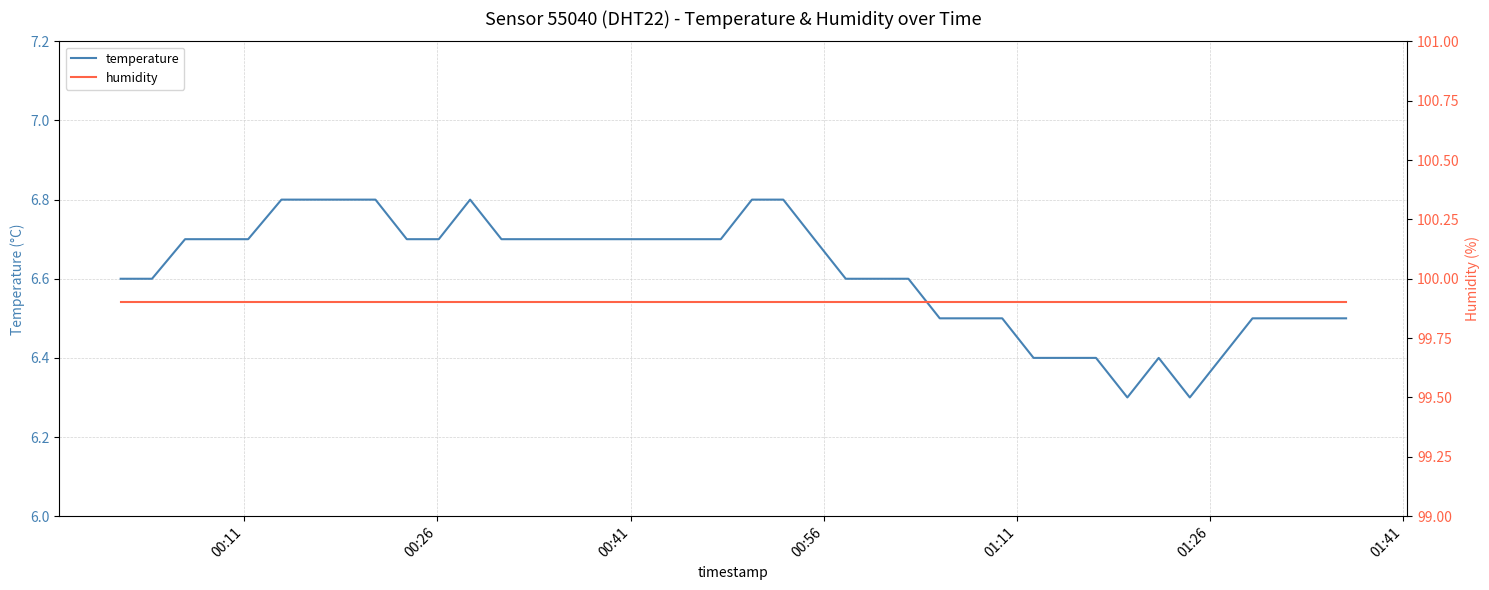

What is the value of the temperature point at the 14th from the left?

6.7